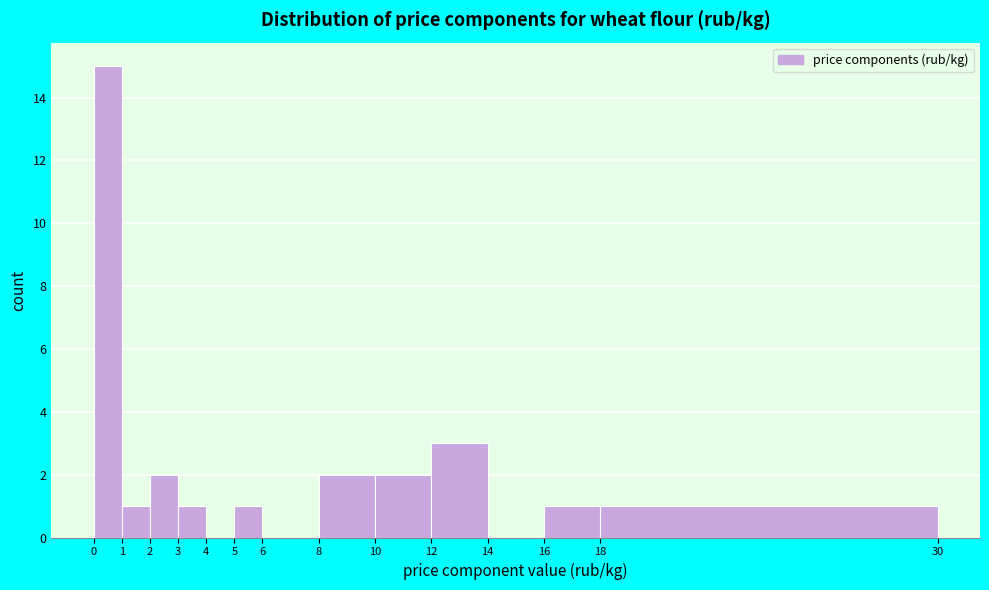

Reading left to right, transcribe this chart: for each bar, give the range it covers on the x-axis and its height. The values are not printed on the chart, so give them approximately, as read against the axis.

0 to 1: 15
1 to 2: 1
2 to 3: 2
3 to 4: 1
4 to 5: 0
5 to 6: 1
6 to 8: 0
8 to 10: 2
10 to 12: 2
12 to 14: 3
14 to 16: 0
16 to 18: 1
18 to 30: 1